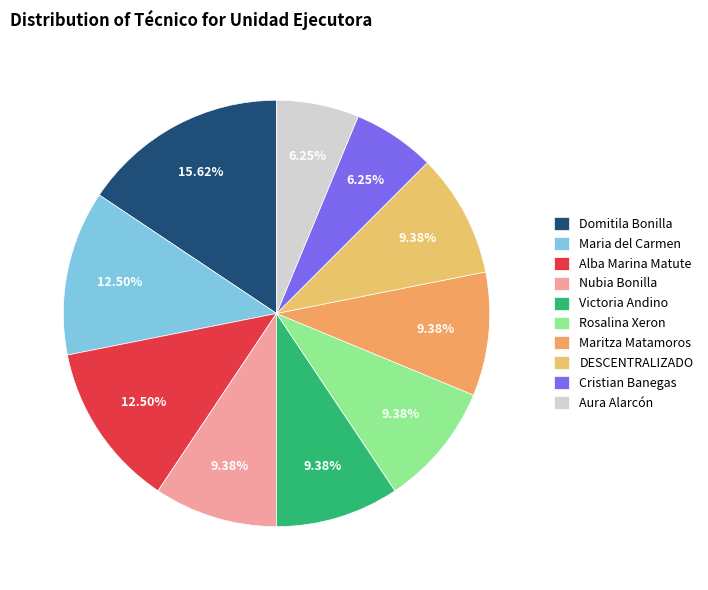

What is the ratio of the value at Cristian Banegas to the value at Domitila Bonilla?

0.4